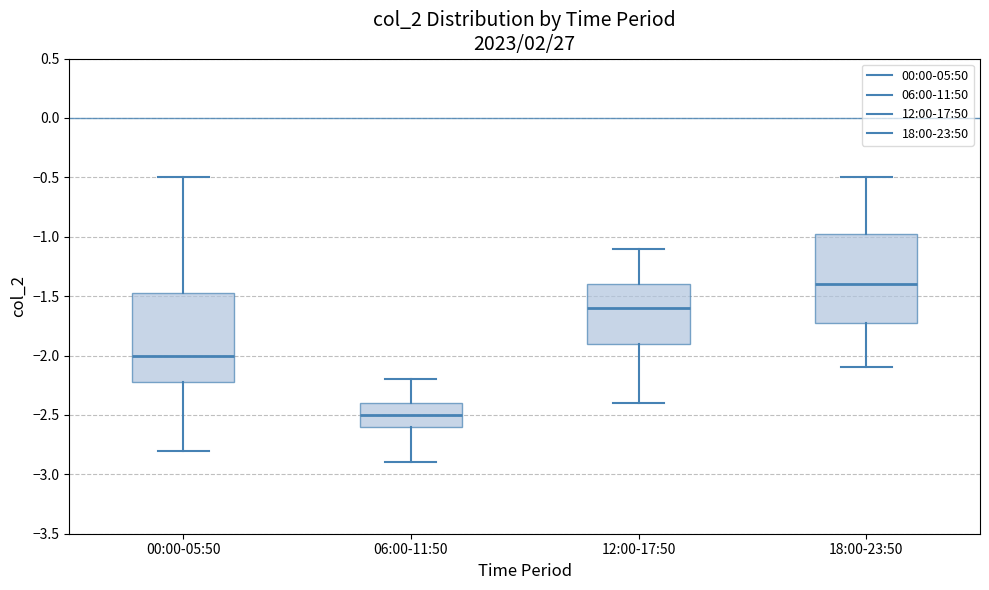

Which box's median line is the lowest?

06:00-11:50